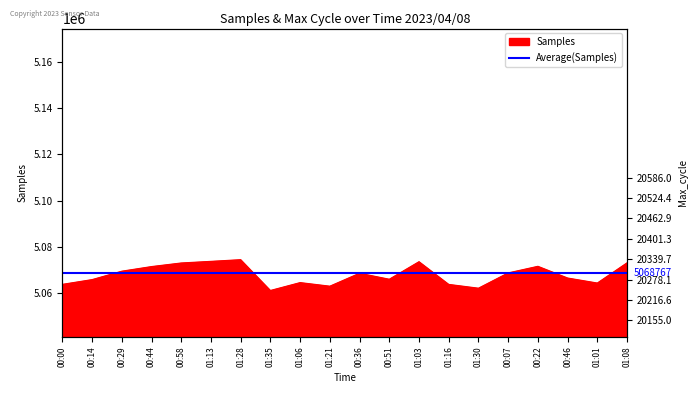

Where is the first local minimum for Max_cycle?

00:14